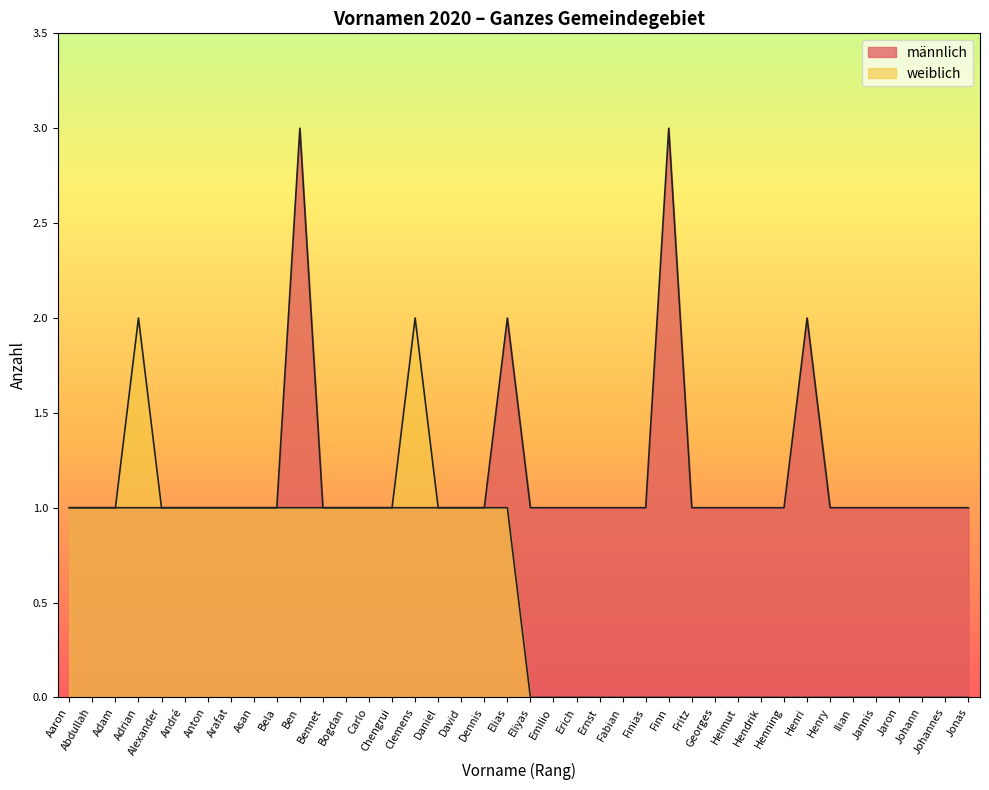

How many lines are shown in the chart?

2